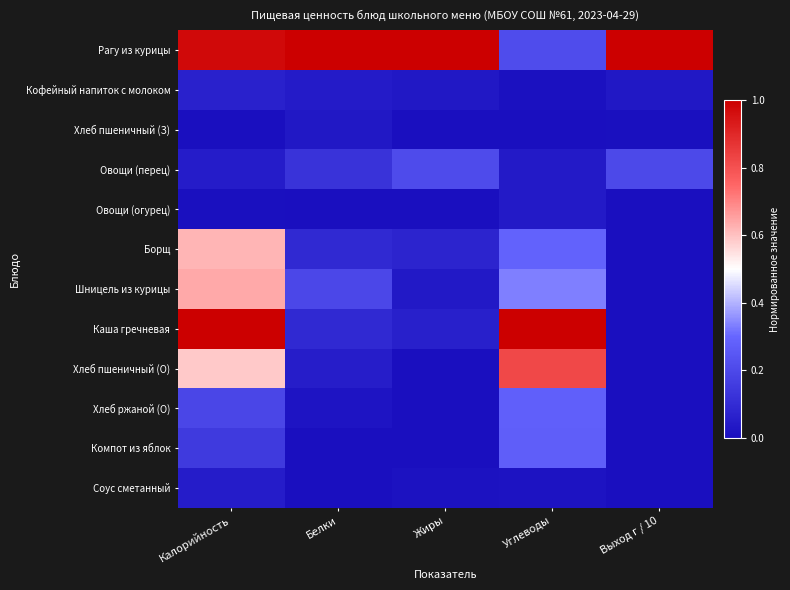

What is the total value across all series at Выход г / 10?

1.2